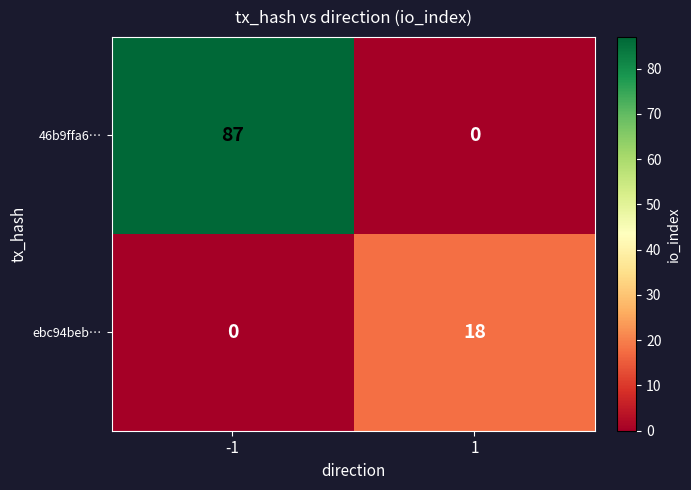

Which series has the largest total across all categories?

46b9ffa6…